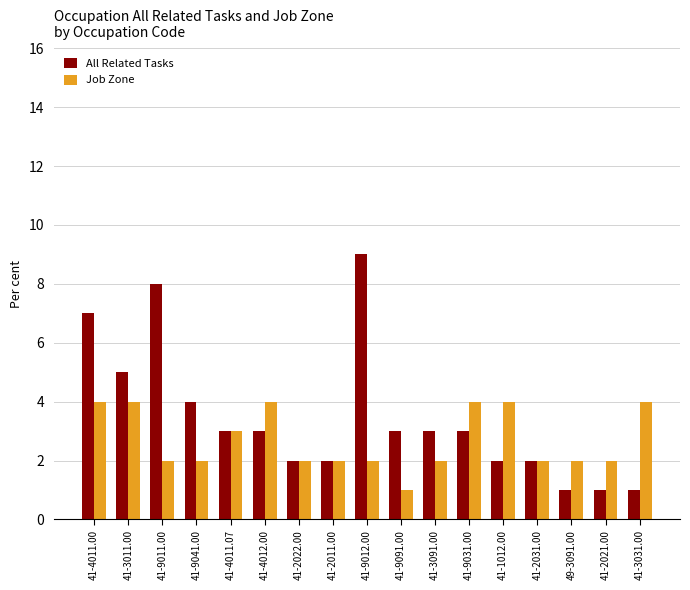

The value of All Related Tasks at 41-4012.00 is 3. True or false?

True